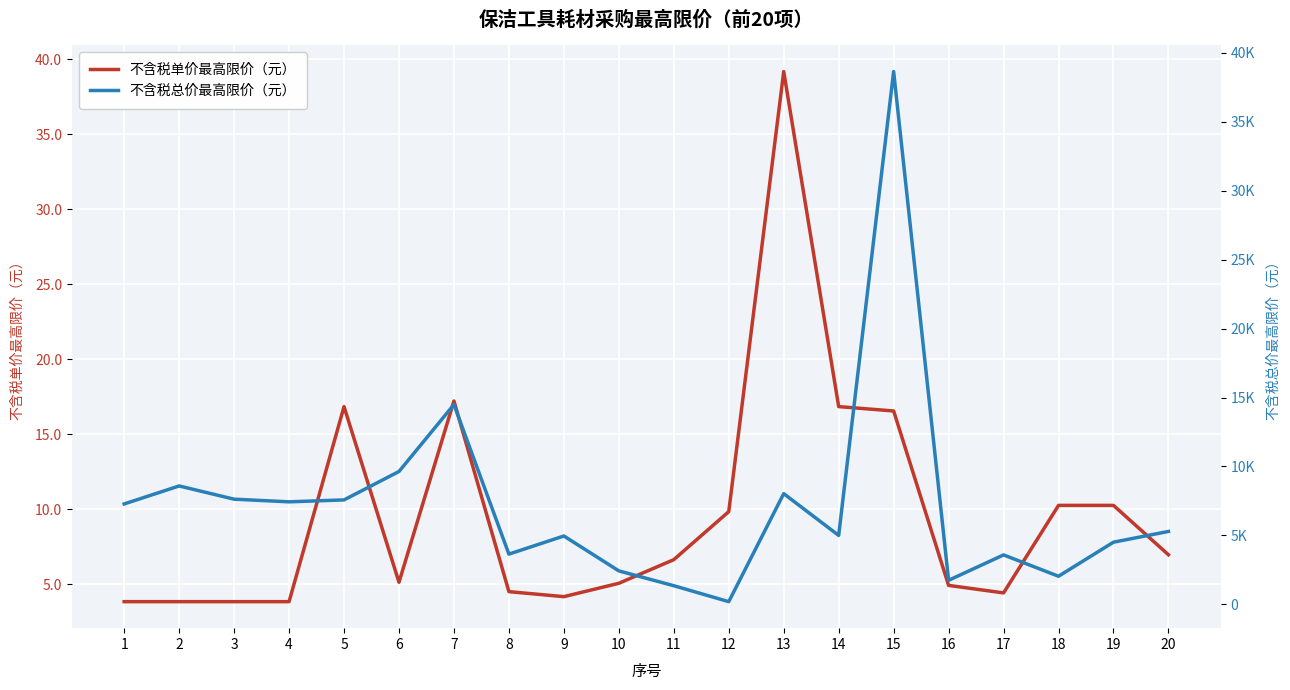

At which category does 不含税单价最高限价（元） reach its first local peak?

5